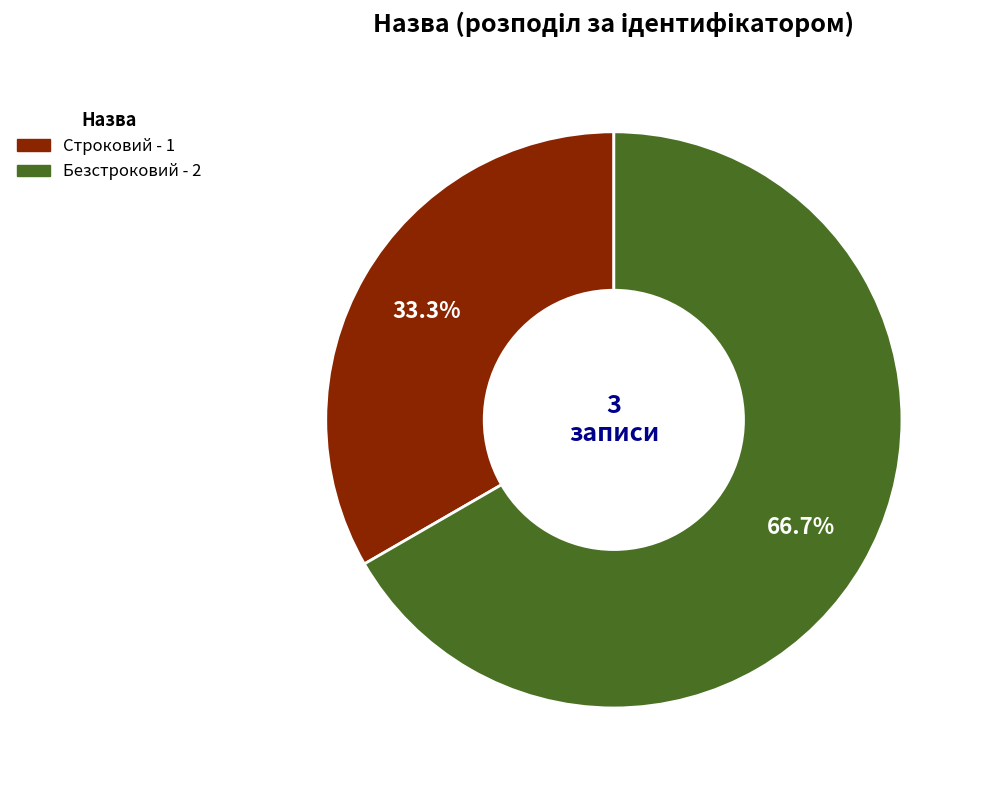

To the nearest percent, what is the difference between the largest and smallest slice percentages?

33%